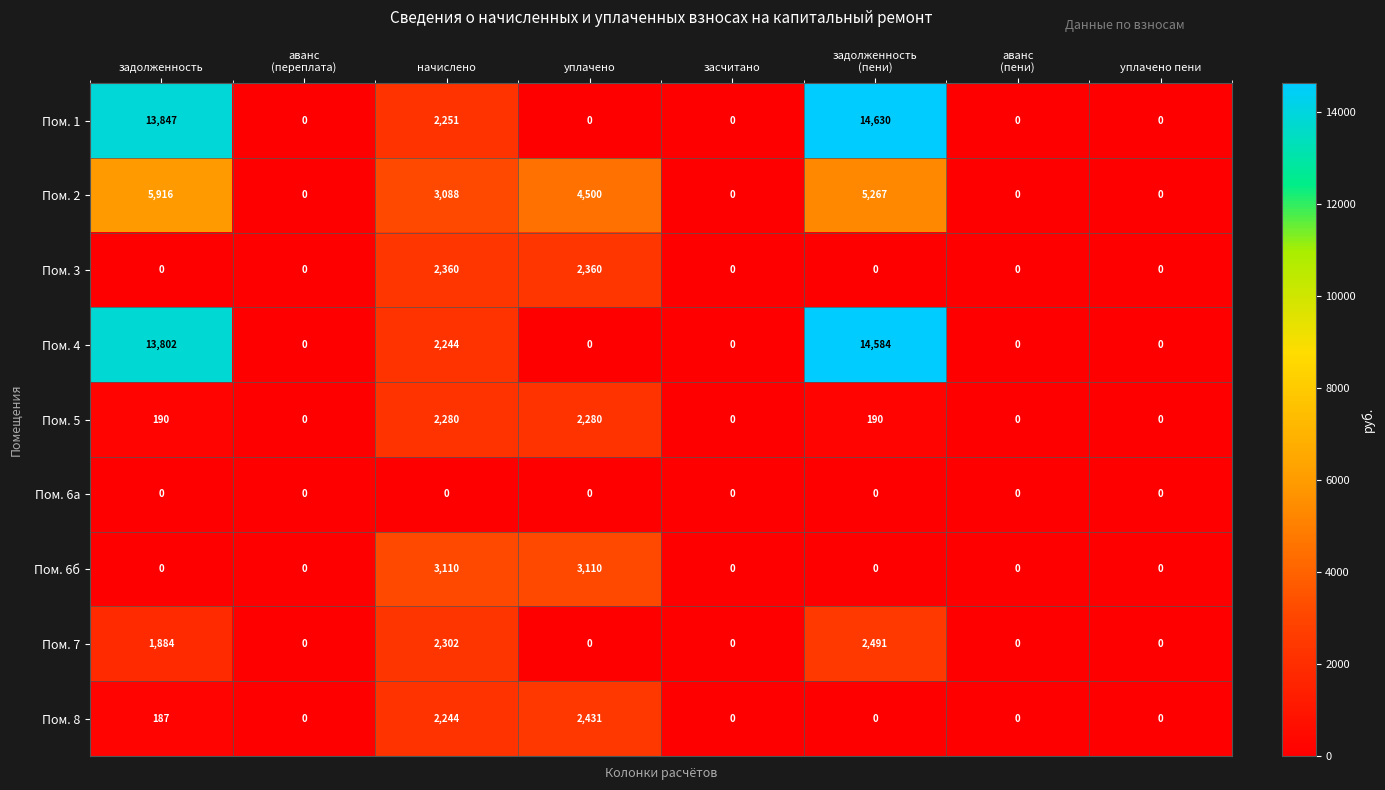

What is the difference between the second highest and minimum values in the Пом. 7 series?

2302